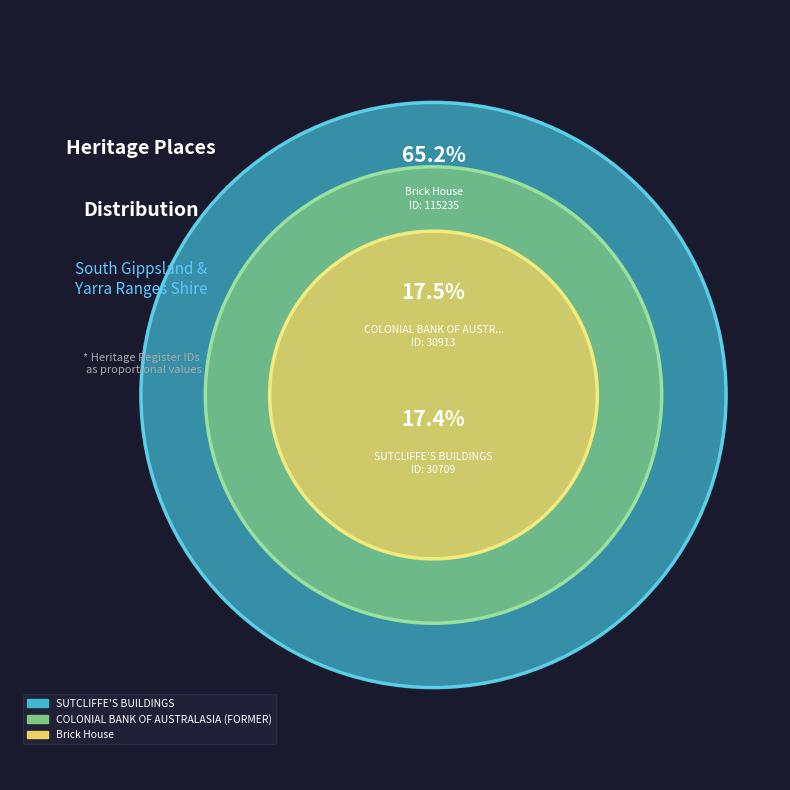

Rank the categories by value from lowest to highest.

SUTCLIFFE'S BUILDINGS, COLONIAL BANK OF AUSTRALASIA (FORMER), Brick House